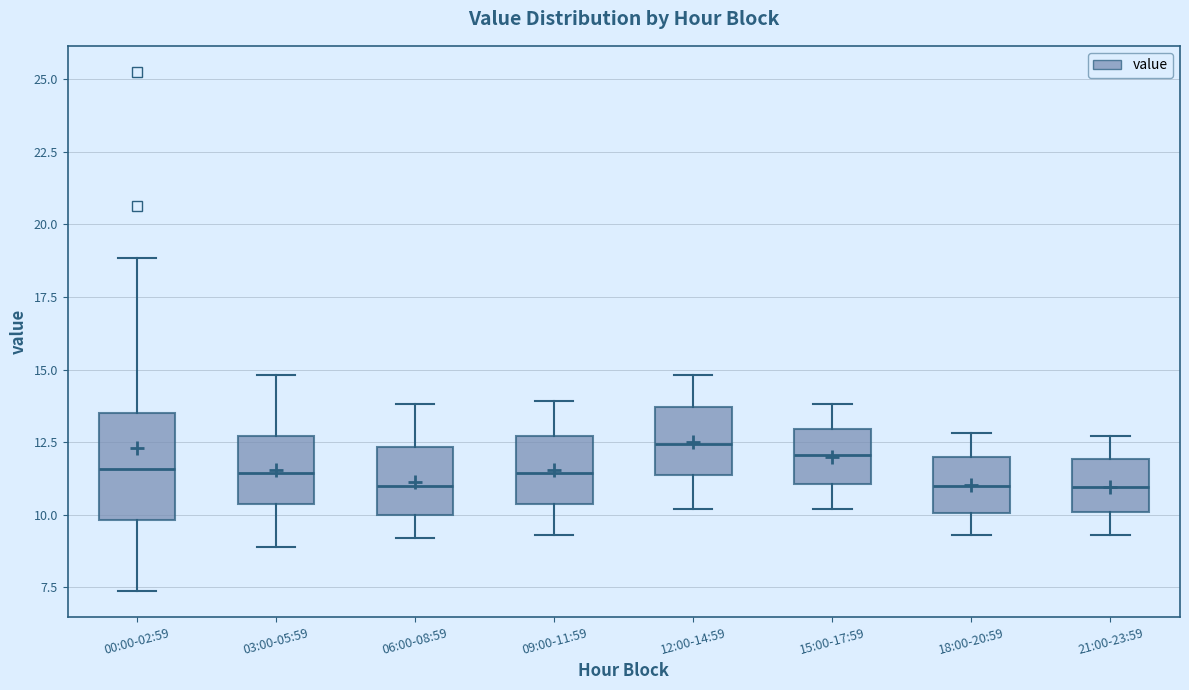

Reading left to right, transcribe this box plot: for each box, give where its median line is, the range the box spans, and where its two whiskers end, as read against the y-axis. The values are not printed on the chart, so give them approximately, as read against the axis.

00:00-02:59: median 11.5, box 10.0 to 13.5, whiskers 7.5 to 19.0
03:00-05:59: median 11.5, box 10.5 to 12.5, whiskers 9.0 to 15.0
06:00-08:59: median 11.0, box 10.0 to 12.5, whiskers 9.0 to 14.0
09:00-11:59: median 11.5, box 10.5 to 12.5, whiskers 9.5 to 14.0
12:00-14:59: median 12.5, box 11.5 to 13.5, whiskers 10.0 to 15.0
15:00-17:59: median 12.0, box 11.0 to 13.0, whiskers 10.0 to 14.0
18:00-20:59: median 11.0, box 10.0 to 12.0, whiskers 9.5 to 13.0
21:00-23:59: median 11.0, box 10.0 to 12.0, whiskers 9.5 to 12.5